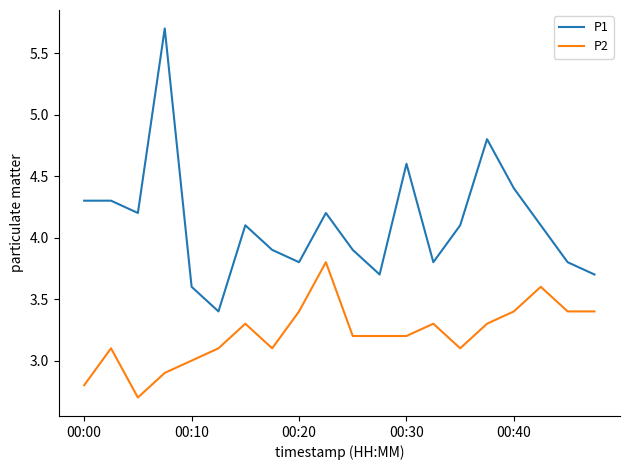

Rank the series by their average value, from highest to lowest.

P1, P2